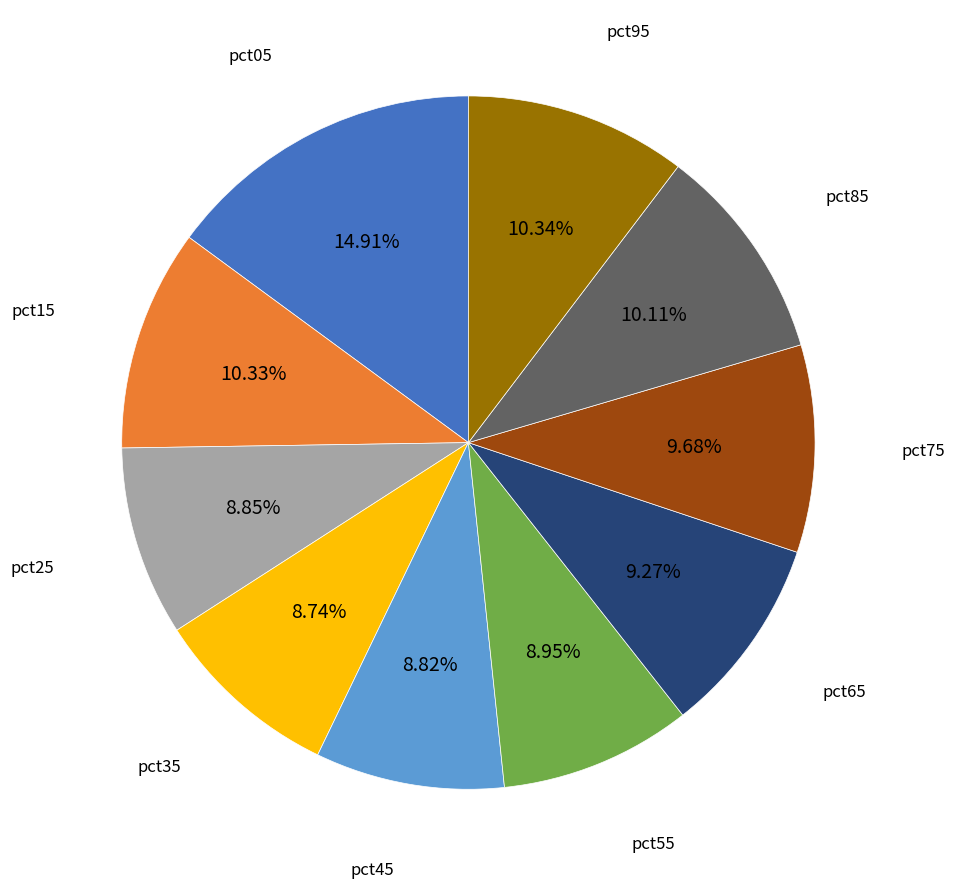

Is there a majority slice in this chart?

No